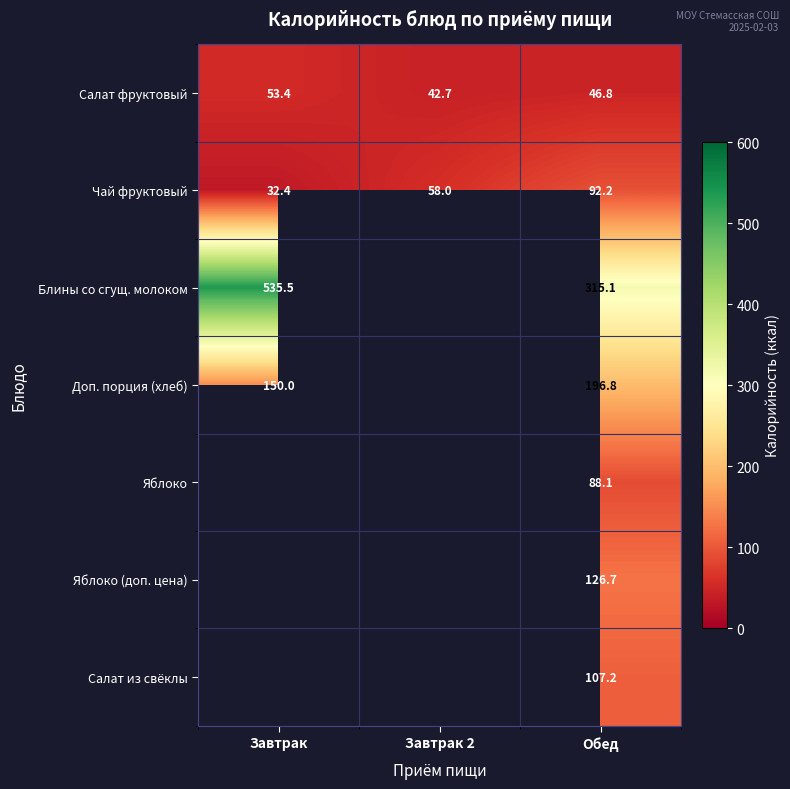

What is the sum of all Салат фруктовый values?

142.9